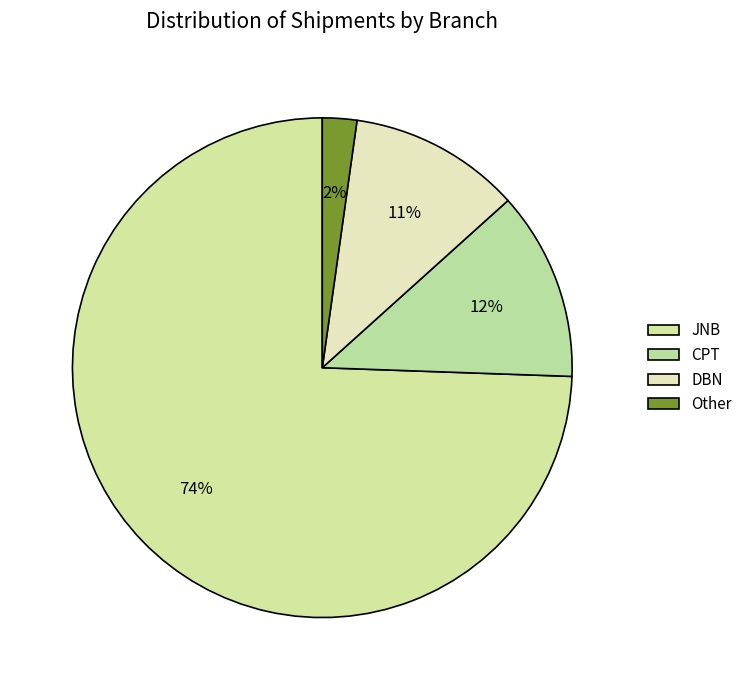

Does DBN represent more than half of the total?

No